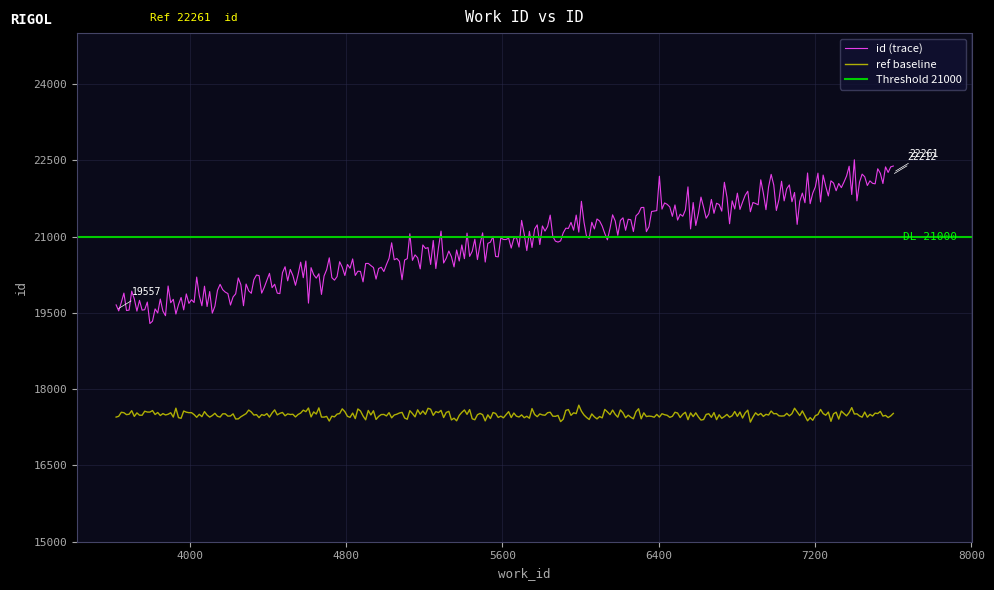

True or false: id (trace) and ref baseline cross at least once.

False